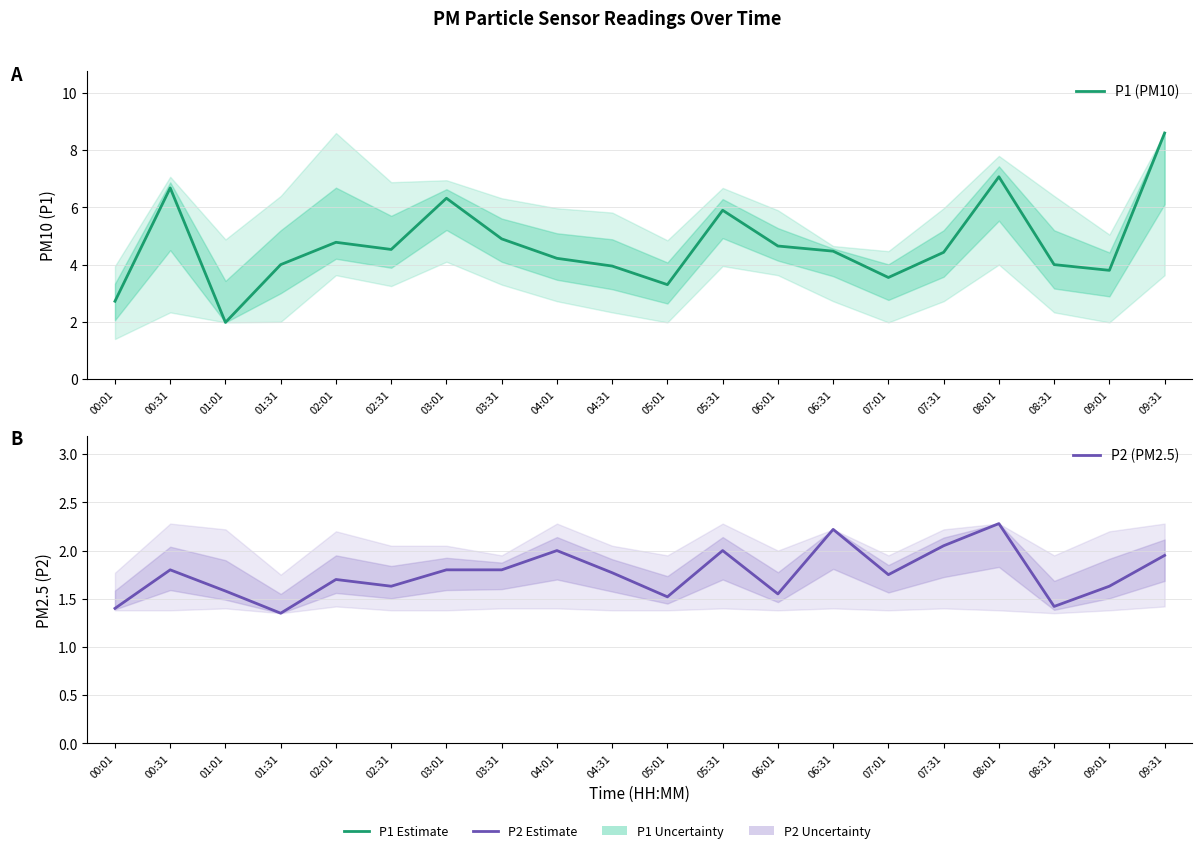

What is the value of the P2 (PM2.5) point at the 12th from the left?

2.0